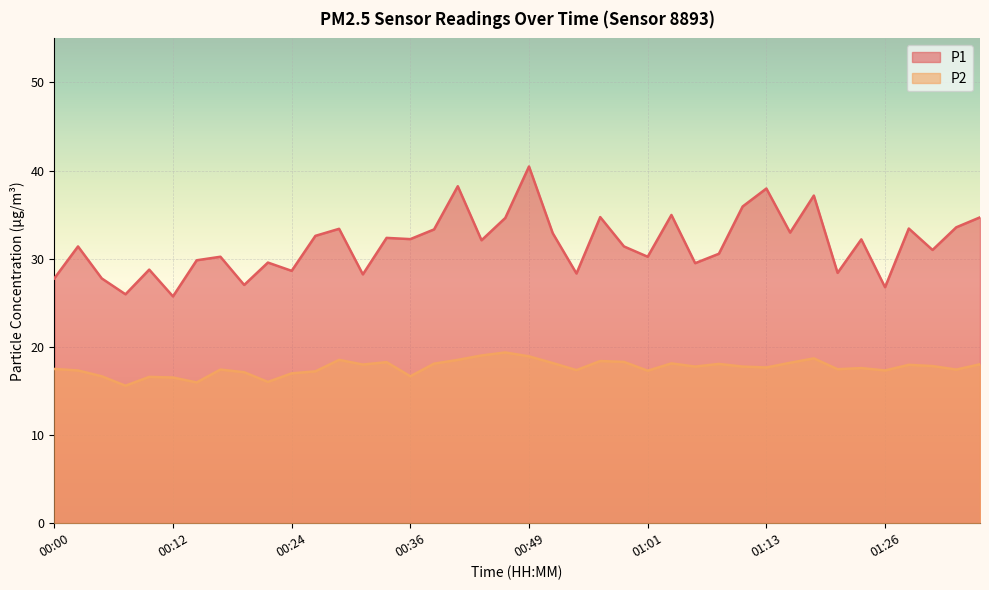

How many lines are shown in the chart?

2